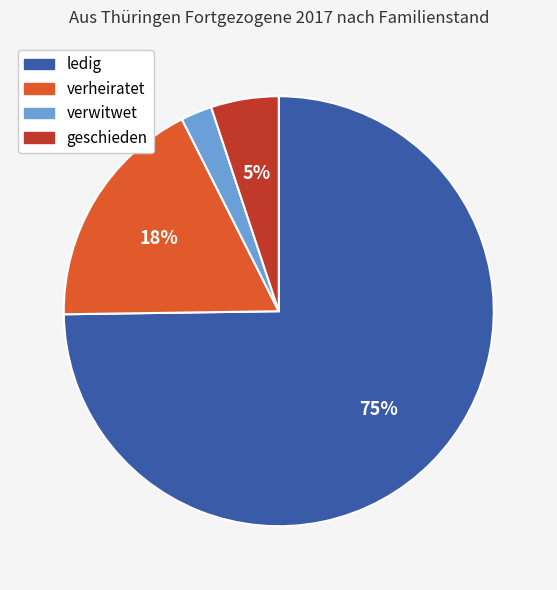

True or false: verwitwet accounts for 2% of the total.

True